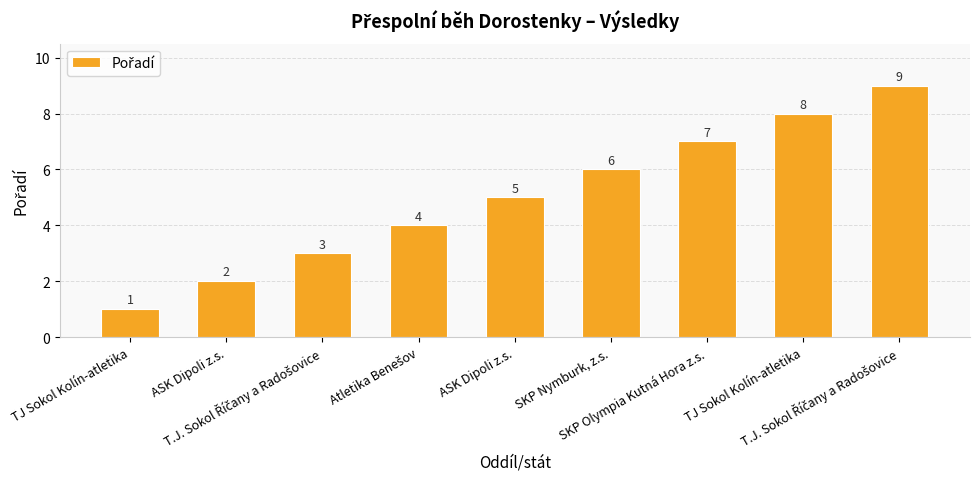

Reading right to left, list all the values displayed in this chart.

9	8	7	6	5	4	3	2	1